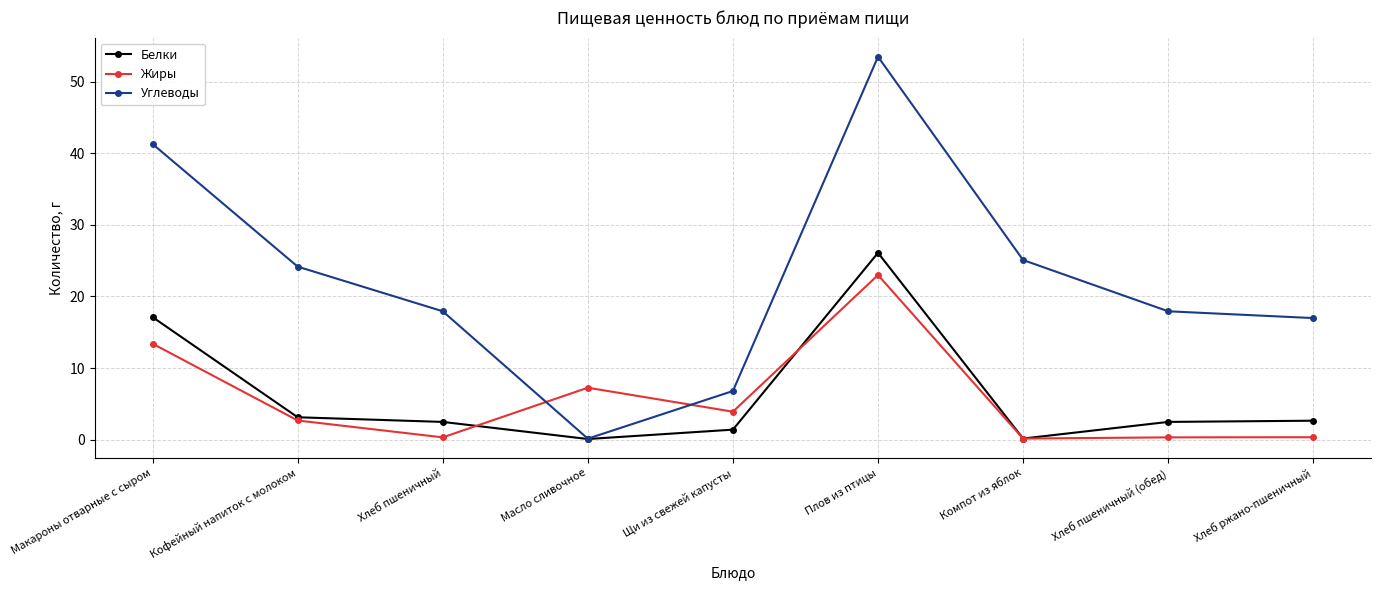

What is the maximum value shown in the chart?

53.5